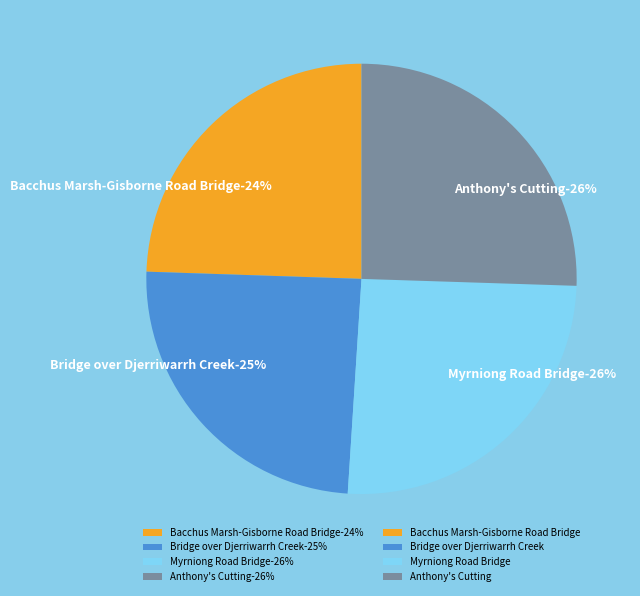

Rank the categories by value from lowest to highest.

Bacchus Marsh-Gisborne Road Bridge, Bridge over Djerriwarrh Creek, Myrniong Road Bridge, Anthony's Cutting